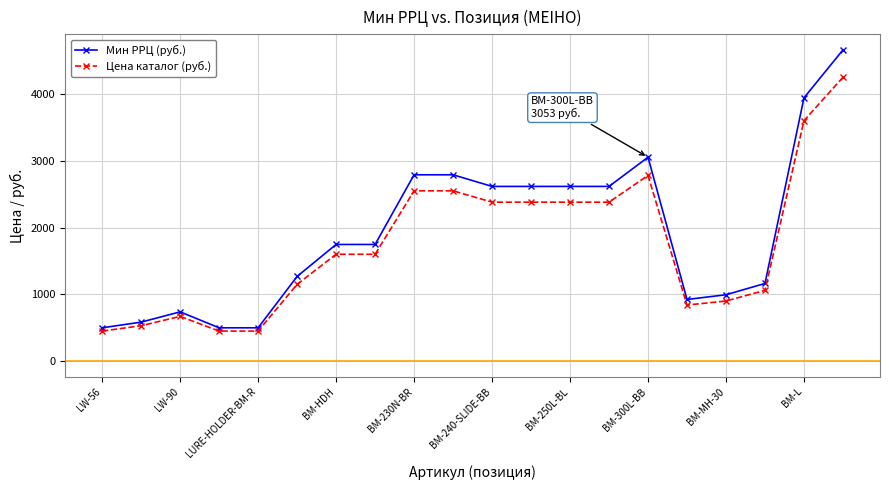

Count the number of data series in this chart.

2